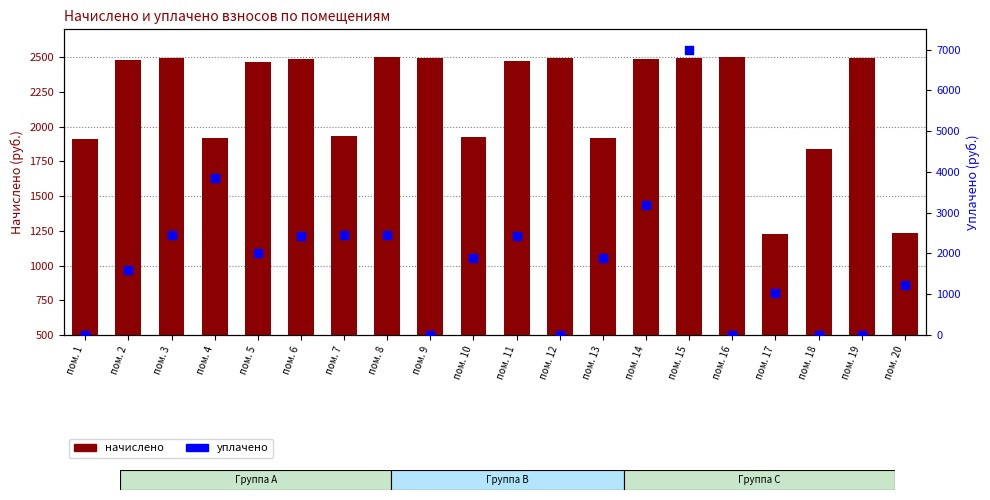

Which series reaches the maximum Y coordinate?

уплачено